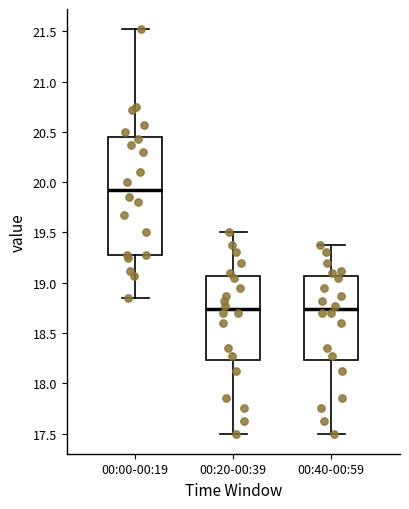

Where does the upper whisker of the box for 00:00-00:19 end on the y-axis? The values are not printed on the chart, so give them approximately, as read against the axis.

21.50